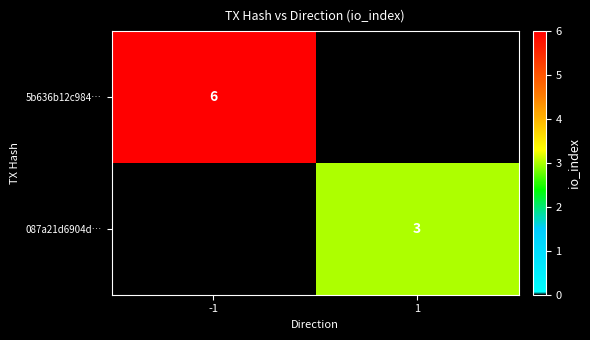

The 087a21d6904d… series shows 3 at 1. True or false?

True